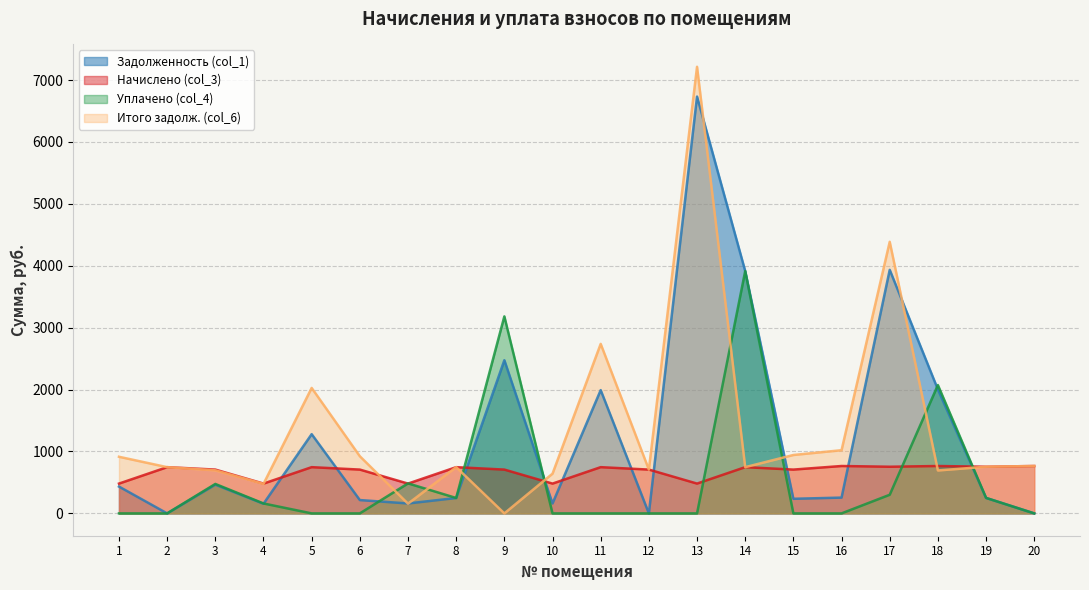

What is the maximum value for Начислено (col_3)?

765.5